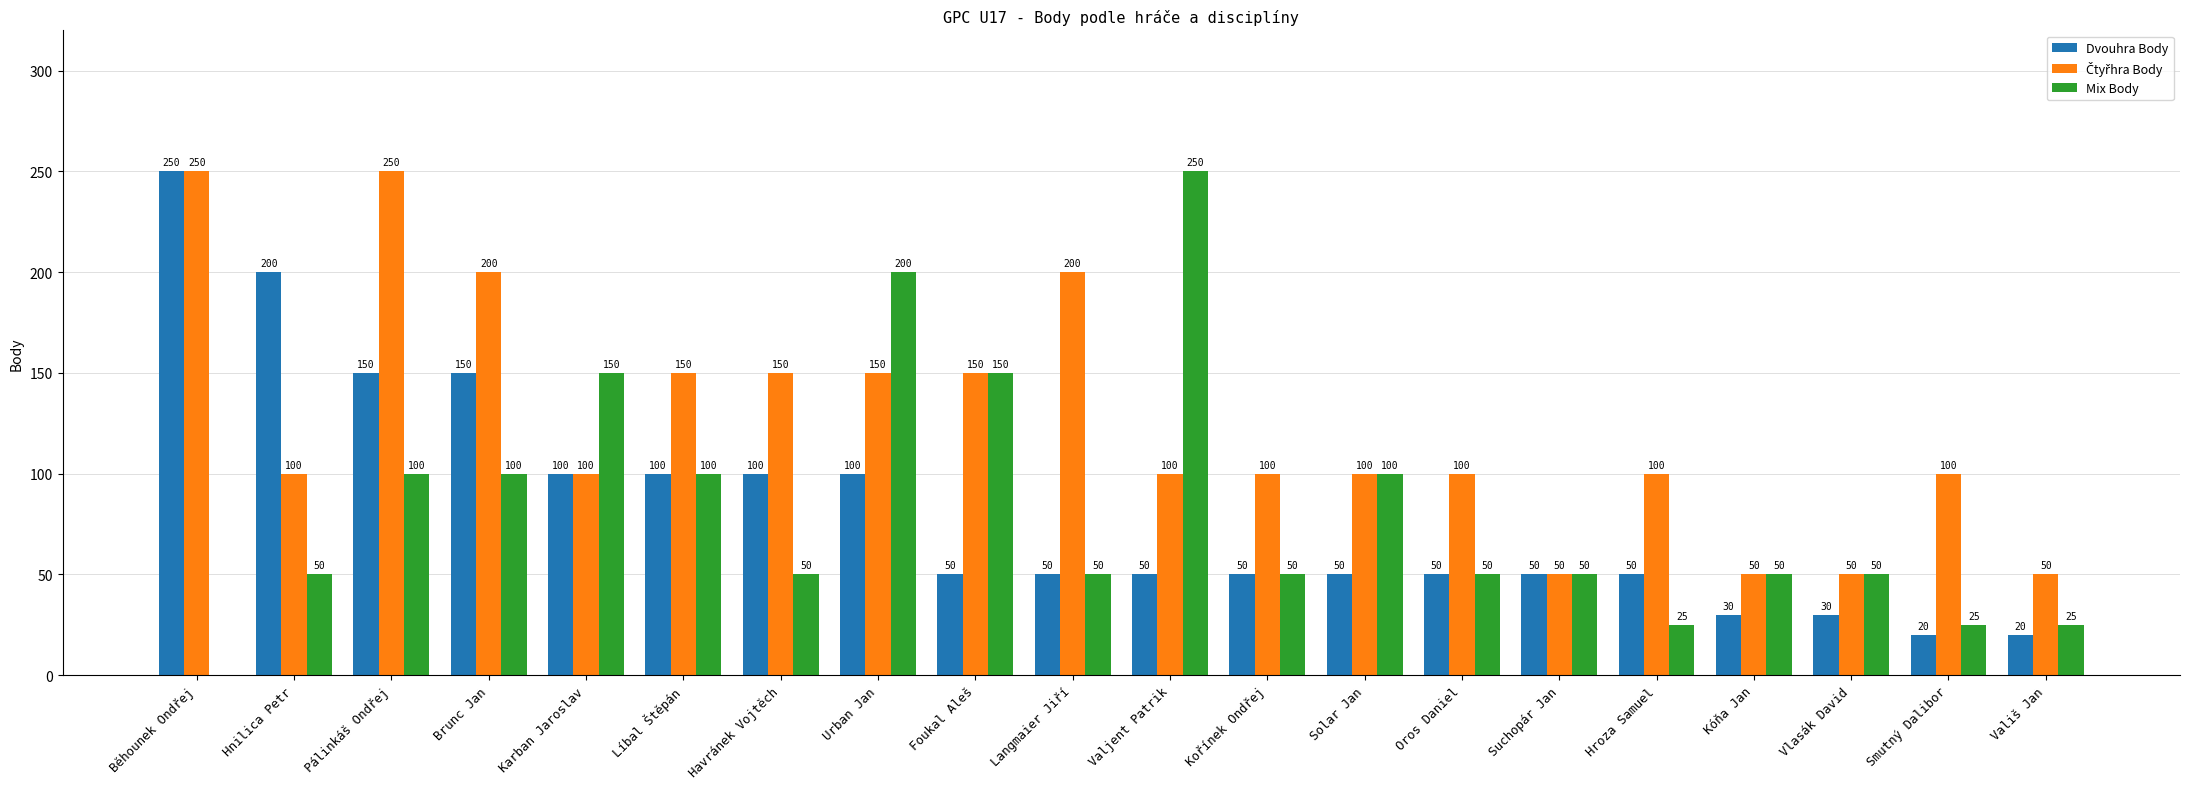

Is the value of Dvouhra Body at Suchopár Jan greater than the value of Mix Body at Smutný Dalibor?

Yes